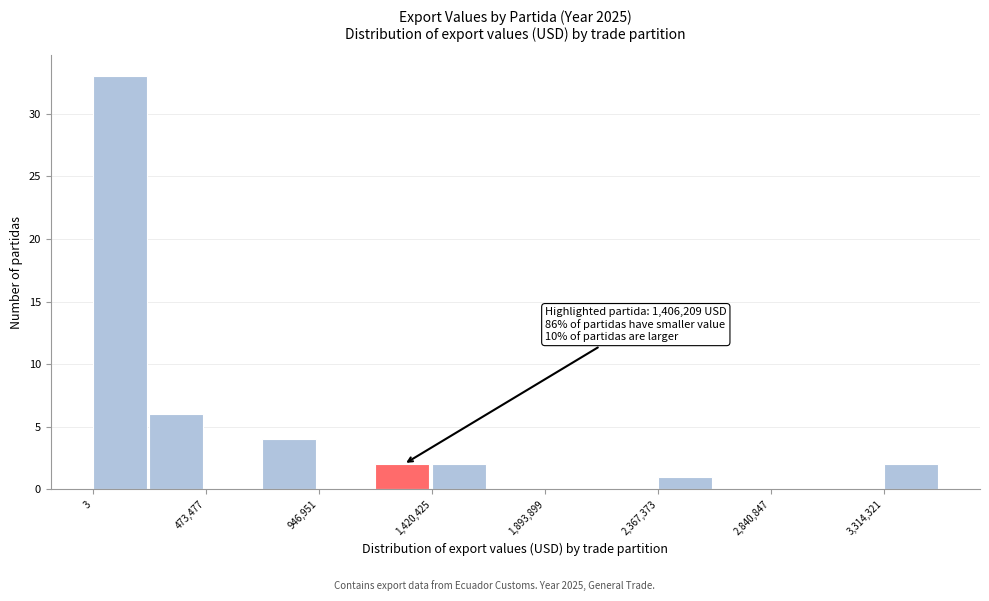

Over which range of the x-axis is the bar tallest?

0 to 250000